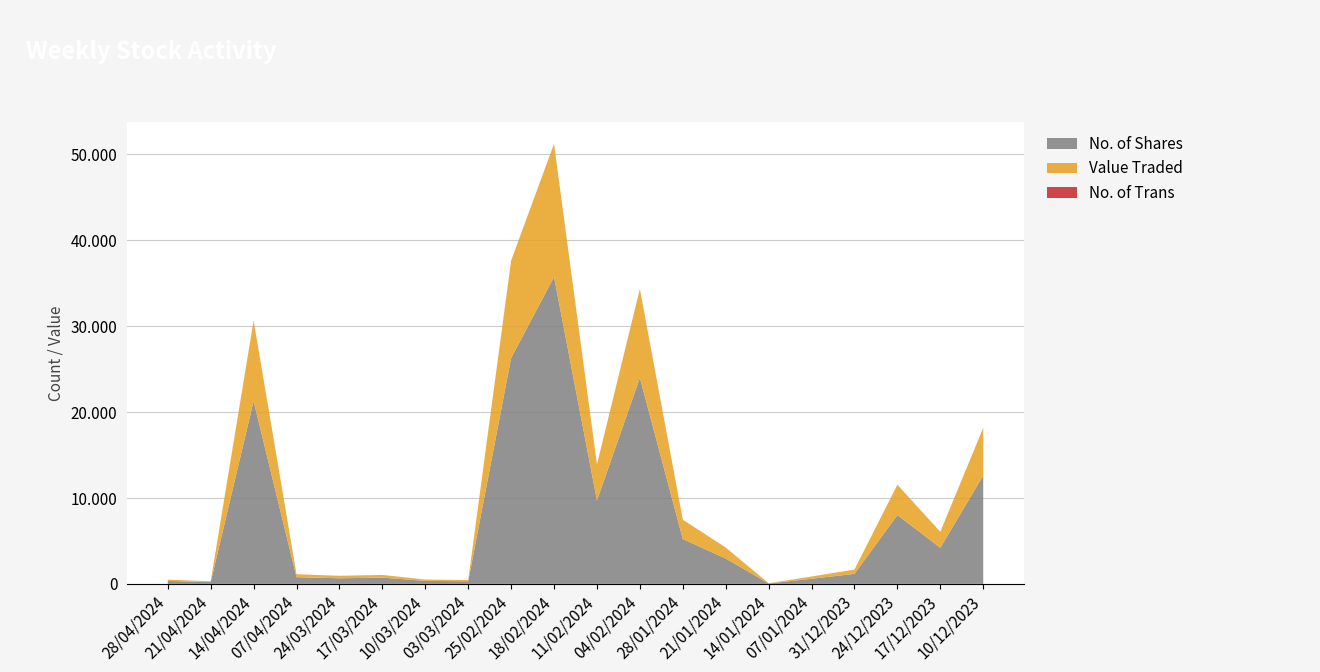

Reading right to left, transcribe all the data shown in this chart.

No. of Shares: 10/12/2023=12600	17/12/2023=4200	24/12/2023=8009	31/12/2023=1164	07/01/2024=590	14/01/2024=48	21/01/2024=2948	28/01/2024=5218	04/02/2024=23983	11/02/2024=9705	18/02/2024=35713	25/02/2024=26285	03/03/2024=300	10/03/2024=350	17/03/2024=725	24/03/2024=650	07/04/2024=775	14/04/2024=21269	21/04/2024=206	28/04/2024=340
Value Traded: 10/12/2023=5544	17/12/2023=1852	24/12/2023=3524	31/12/2023=501	07/01/2024=259	14/01/2024=21	21/01/2024=1271	28/01/2024=2244	04/02/2024=10313	11/02/2024=4185	18/02/2024=15468	25/02/2024=11303	03/03/2024=132	10/03/2024=151	17/03/2024=312	24/03/2024=286	07/04/2024=341	14/04/2024=9357	21/04/2024=89	28/04/2024=150
No. of Trans: 10/12/2023=9	17/12/2023=7	24/12/2023=4	31/12/2023=1	07/01/2024=6	14/01/2024=2	21/01/2024=6	28/01/2024=6	04/02/2024=21	11/02/2024=6	18/02/2024=22	25/02/2024=18	03/03/2024=1	10/03/2024=2	17/03/2024=3	24/03/2024=3	07/04/2024=3	14/04/2024=10	21/04/2024=2	28/04/2024=2